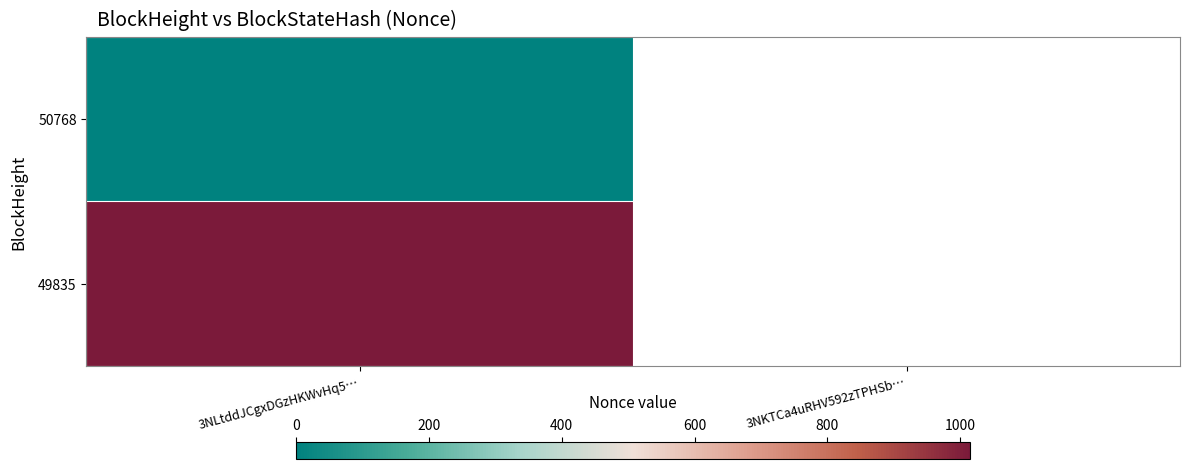

Where is 49835 nearest to the value 1015?

3NLtddJCgxDGzHKWvHq5…